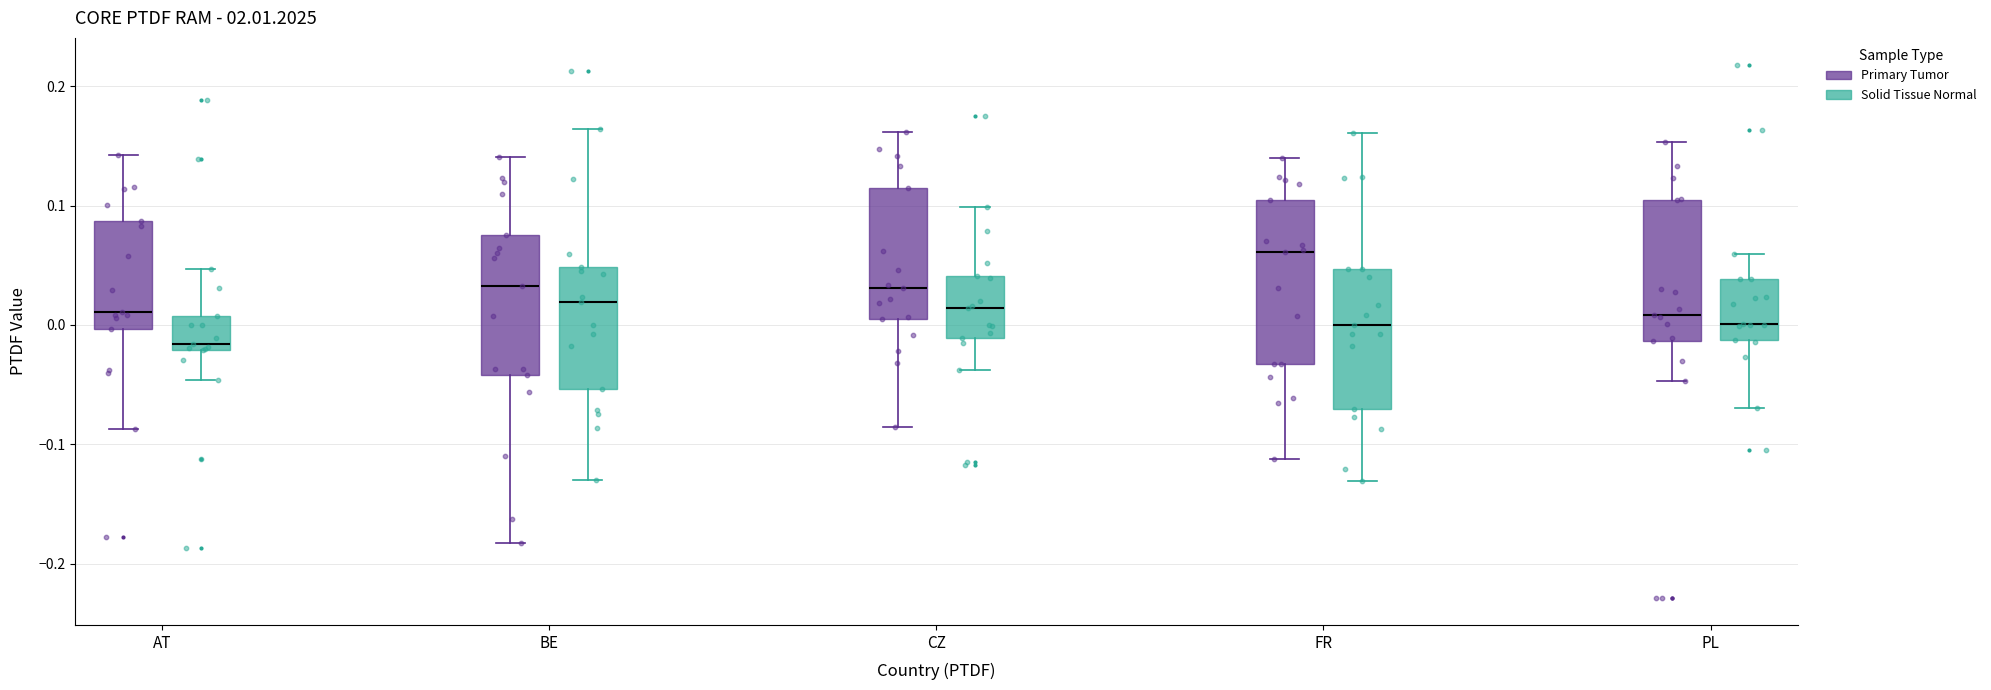

Reading left to right, read every box against the y-axis: the position of its median line, the range the box covers, and the ends of its whiskers. The values are not printed on the chart, so give them approximately, as read against the axis.

AT (Primary Tumor): median 0.01, box 0.00 to 0.09, whiskers -0.09 to 0.14
AT (Solid Tissue Normal): median -0.02 (just above the box's lower edge), box -0.02 to 0.01, whiskers -0.05 to 0.05
BE (Primary Tumor): median 0.03, box -0.04 to 0.07, whiskers -0.18 to 0.14
BE (Solid Tissue Normal): median 0.02, box -0.05 to 0.05, whiskers -0.13 to 0.16
CZ (Primary Tumor): median 0.03, box 0.01 to 0.11, whiskers -0.09 to 0.16
CZ (Solid Tissue Normal): median 0.01, box -0.01 to 0.04, whiskers -0.04 to 0.10
FR (Primary Tumor): median 0.06, box -0.03 to 0.10, whiskers -0.11 to 0.14
FR (Solid Tissue Normal): median 0.00, box -0.07 to 0.05, whiskers -0.13 to 0.16
PL (Primary Tumor): median 0.01, box -0.01 to 0.11, whiskers -0.05 to 0.15
PL (Solid Tissue Normal): median 0.00, box -0.01 to 0.04, whiskers -0.07 to 0.06